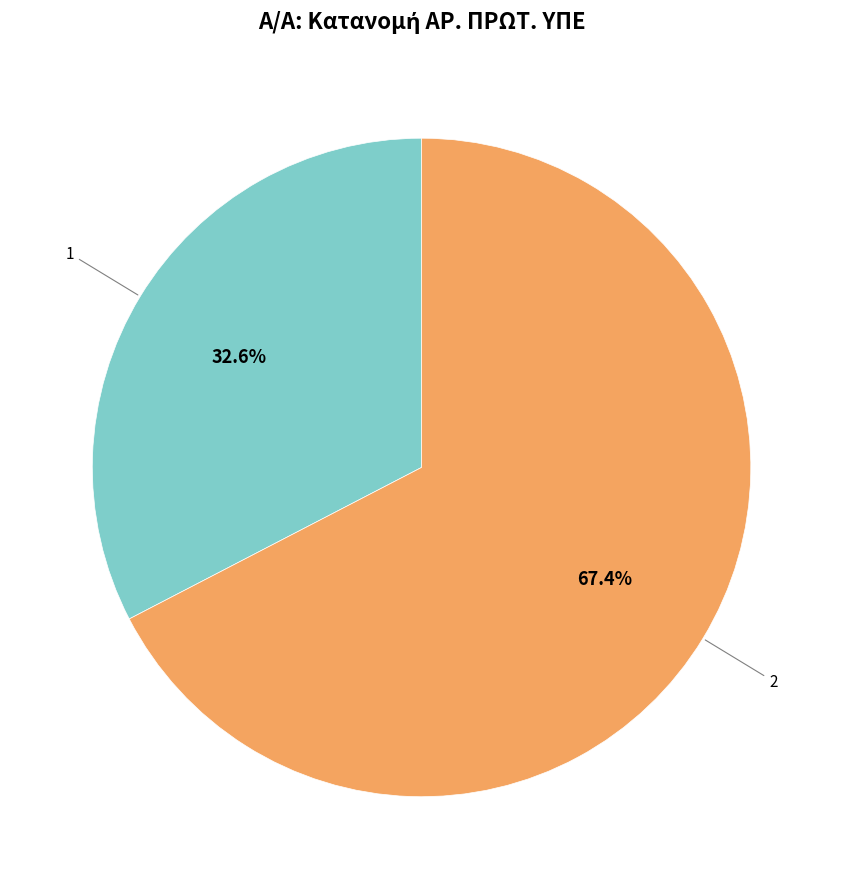

True or false: 1 accounts for 33% of the total.

True